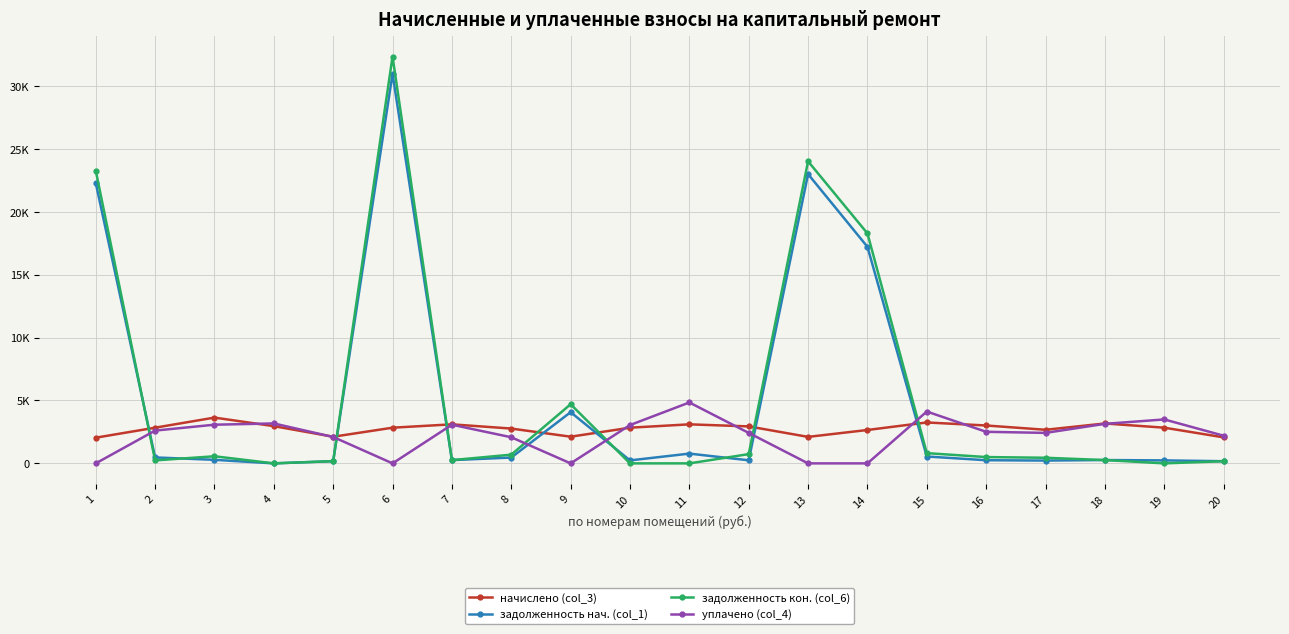

Does the chart have visible grid lines?

Yes